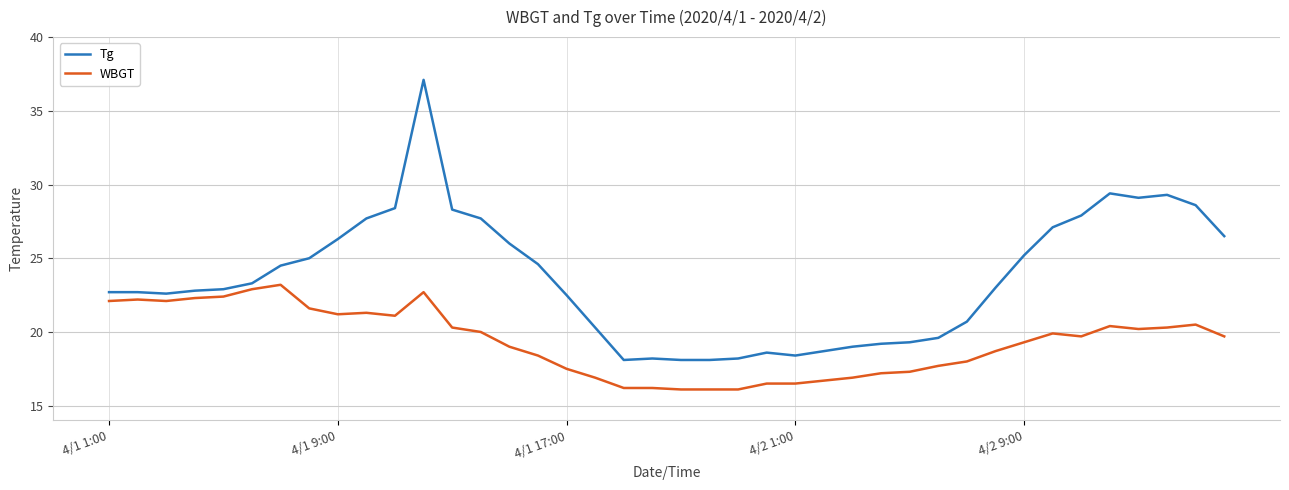

Rank the series by their maximum value, from lowest to highest.

WBGT, Tg